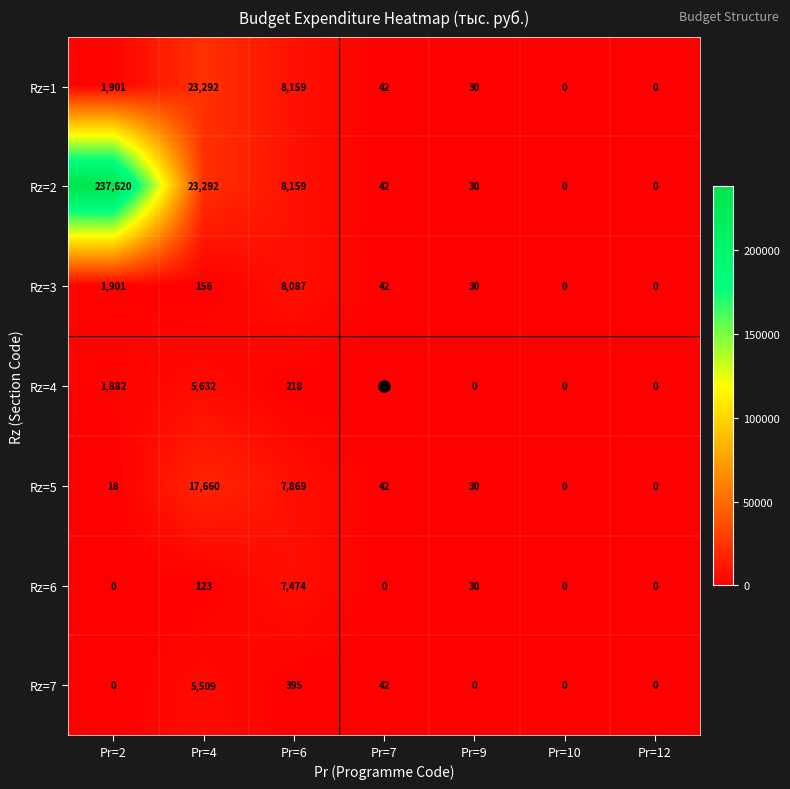

Read the Rz=4 value at Pr=4.

5632